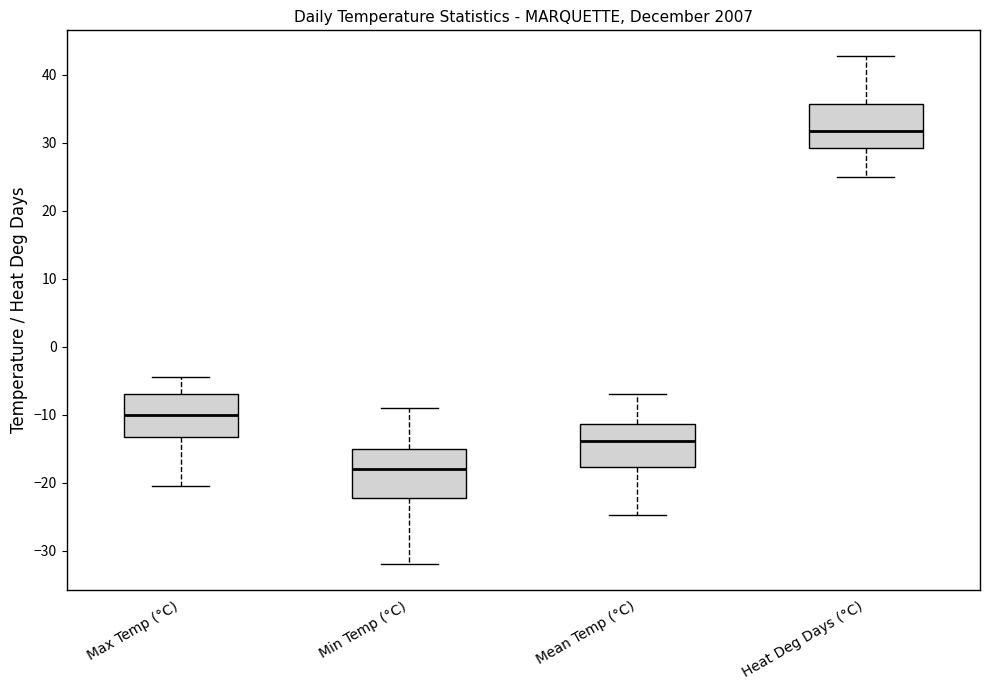

Which box's median line is the highest?

Heat Deg Days (°C)